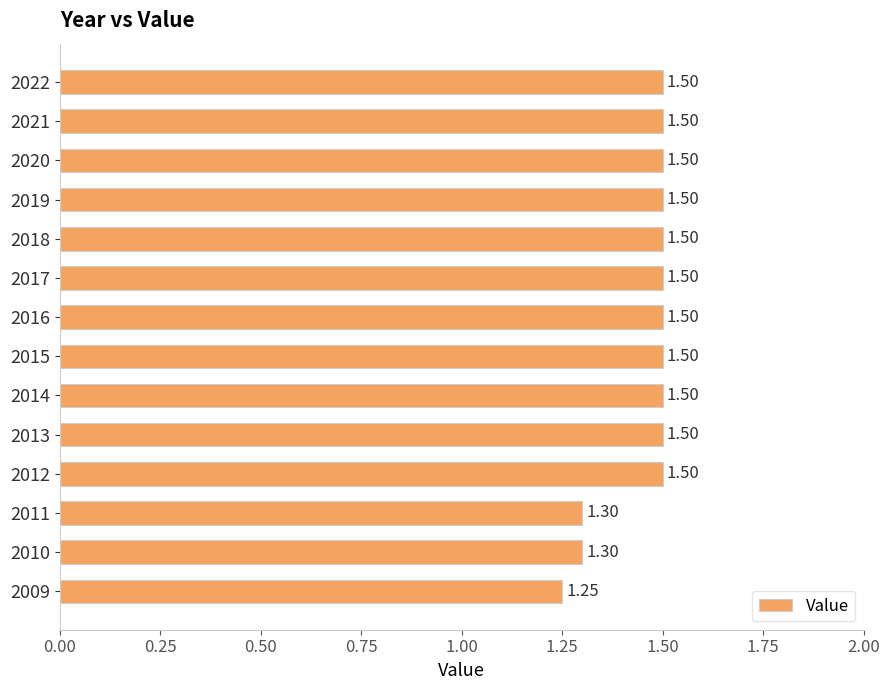

What is the average value?

1.5